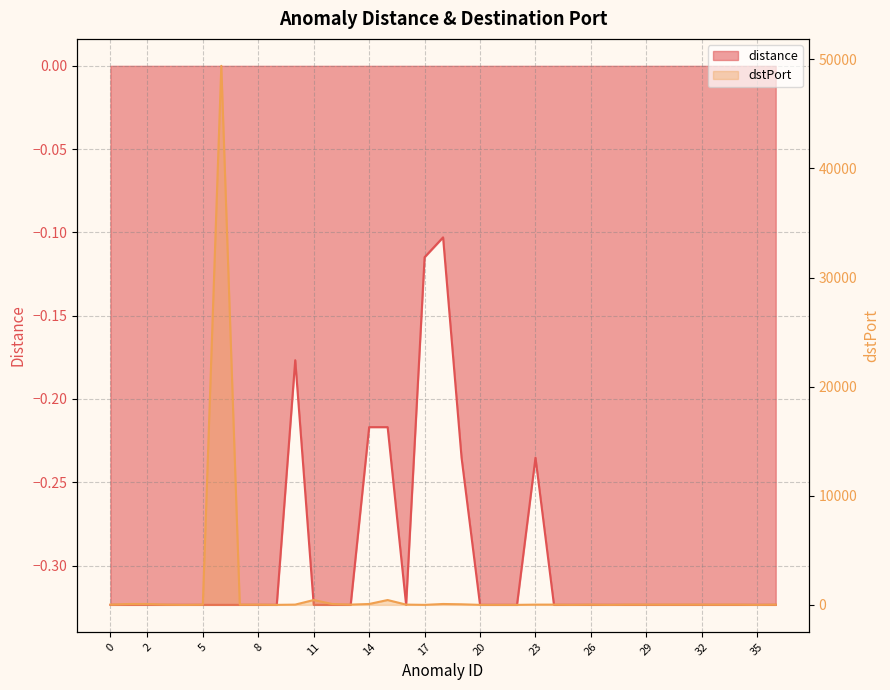

What are all the series names shown in the legend?

distance, dstPort